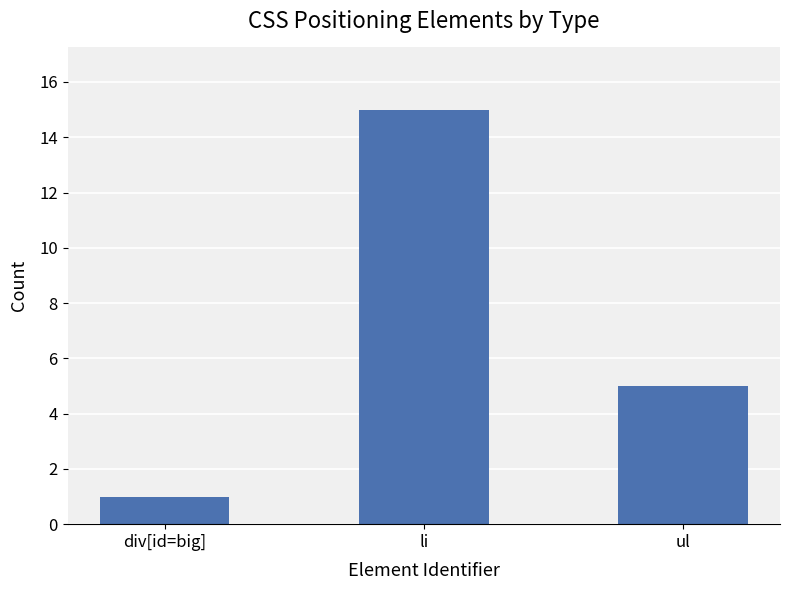

What position from the left is ul?

3